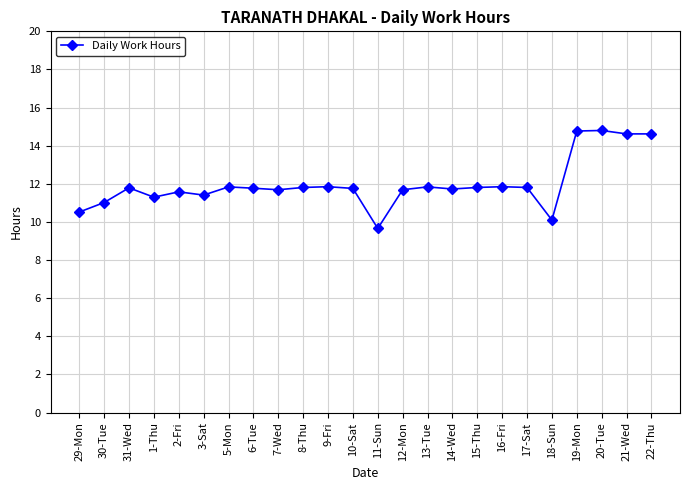

What is the label of the 1st point from the left?

29-Mon